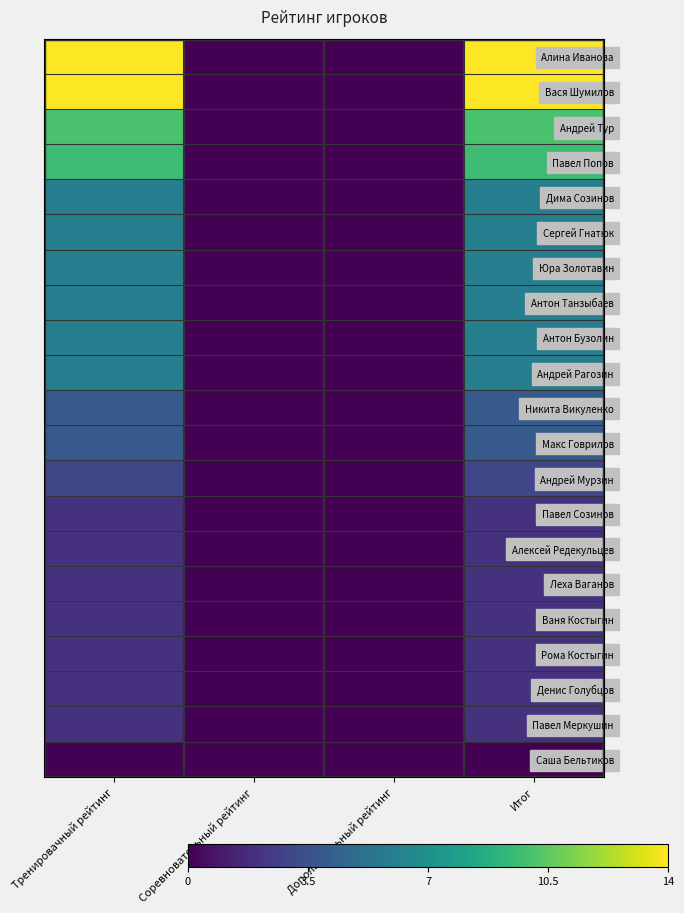

What is the difference between the highest and lowest values at Итог?

14.0